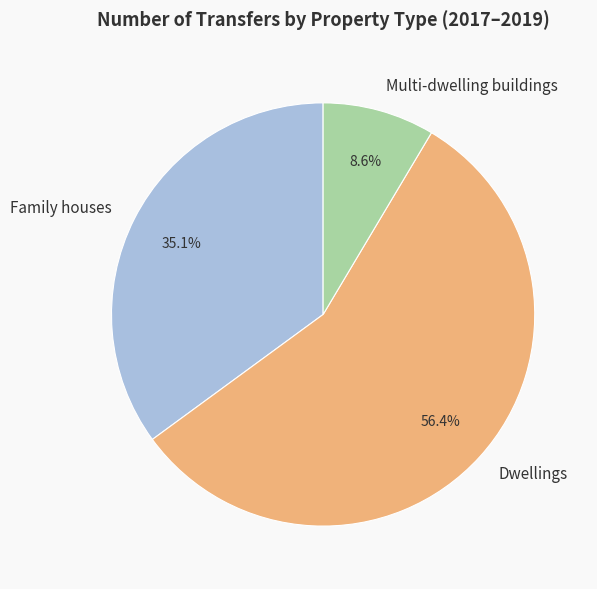

What is the ratio of the value at Family houses to the value at Multi-dwelling buildings?

4.1